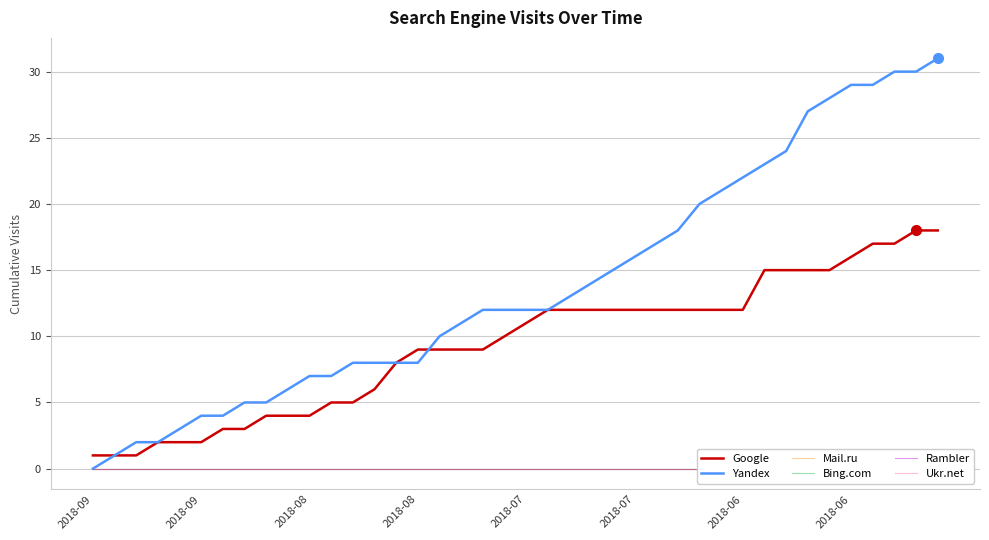

The Google series shows 8 at 11. True or false?

False